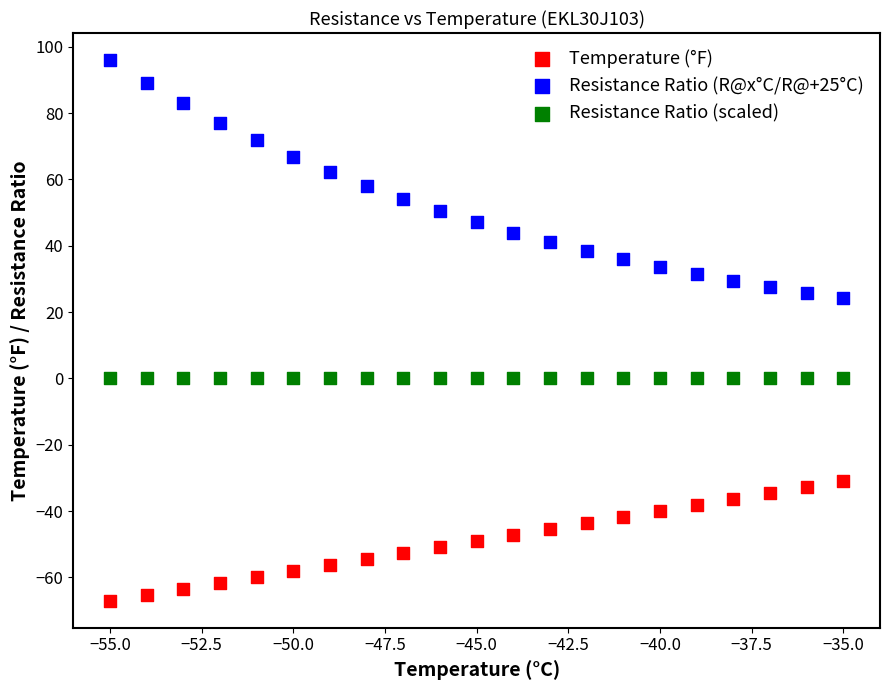

Which series contains the lowest Y value?

Temperature (°F)